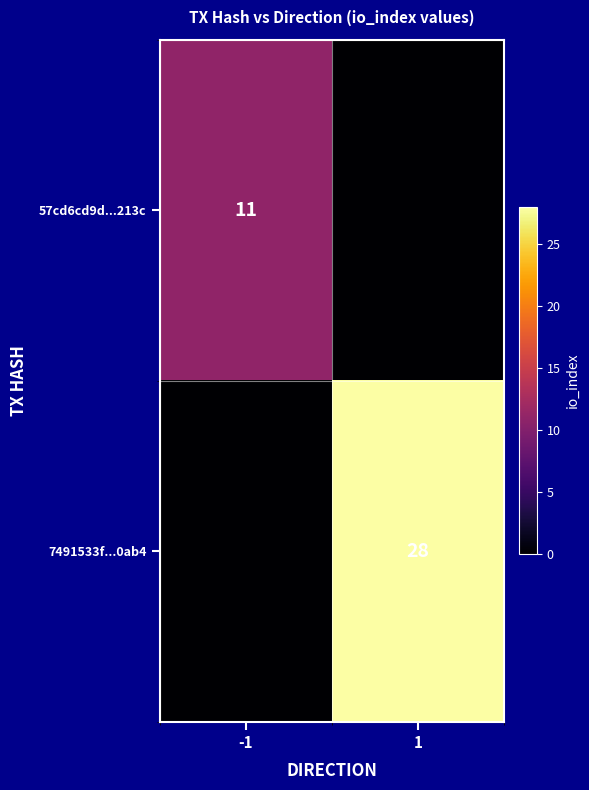

At how many categories does at least one series exceed 4?

2